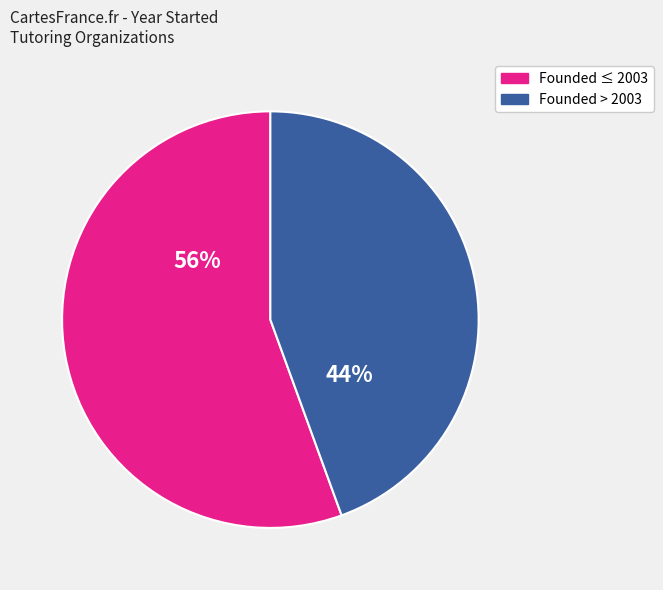

To the nearest percent, what is the average slice percentage?

50%